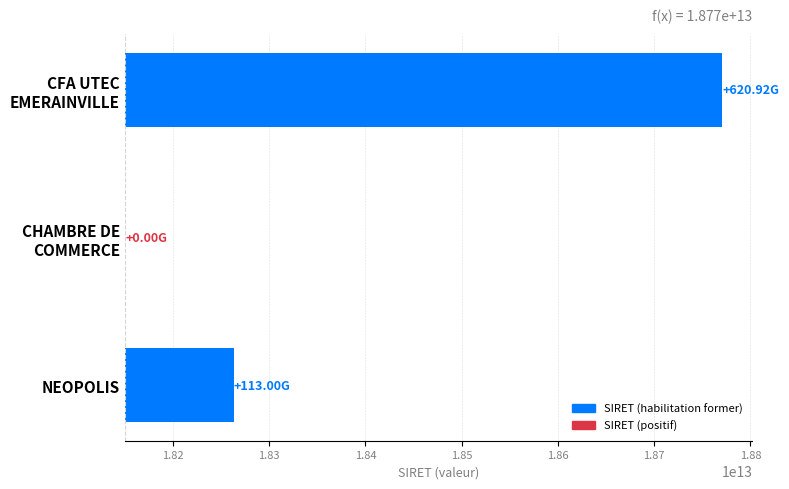

True or false: the data shows 0 at CHAMBRE DE COMMERCE.

True